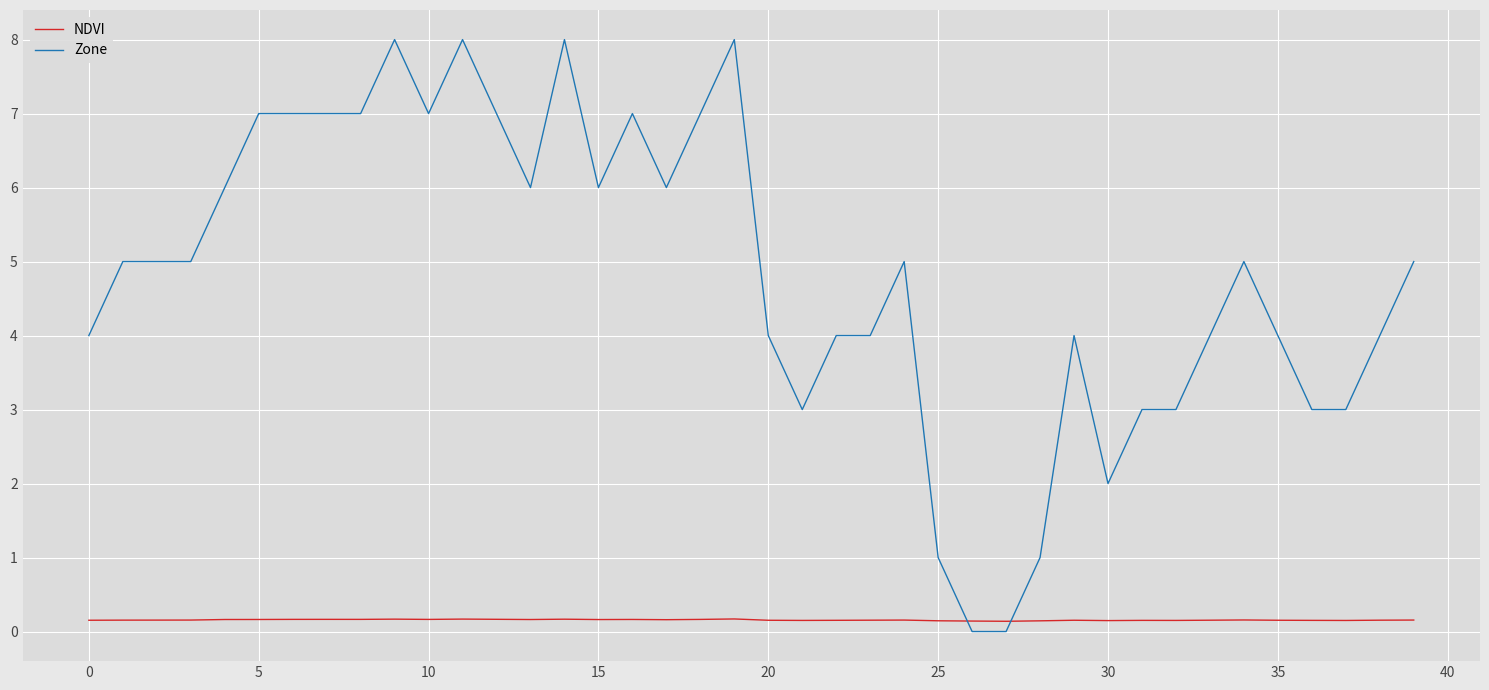

What is the greatest value displayed?

8.0